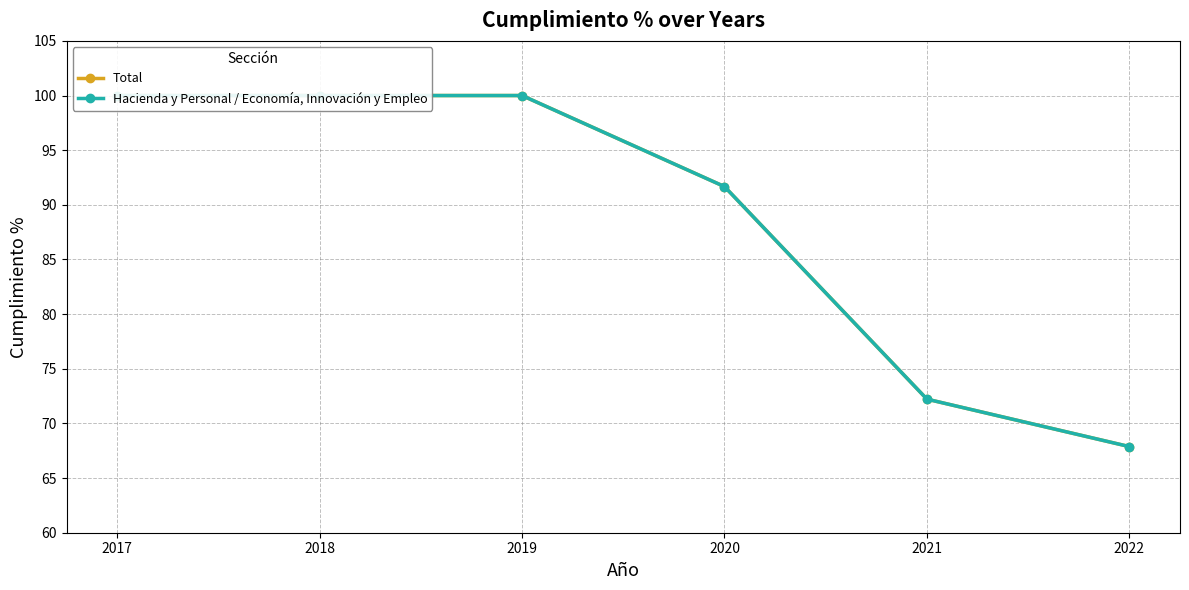

At which category is the sum across all series the highest?

2017